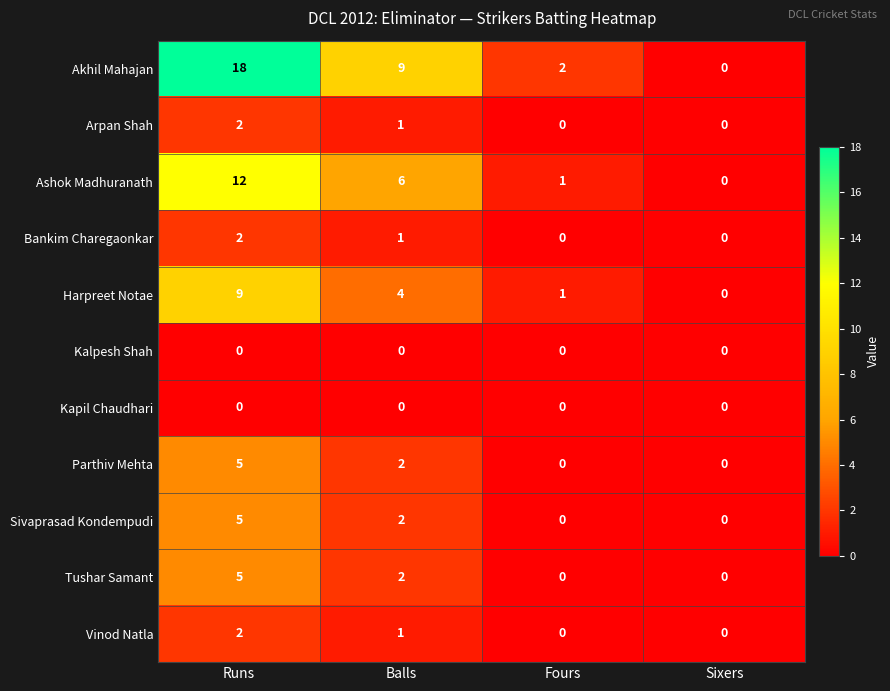

How many values in Harpreet Notae are above zero?

3